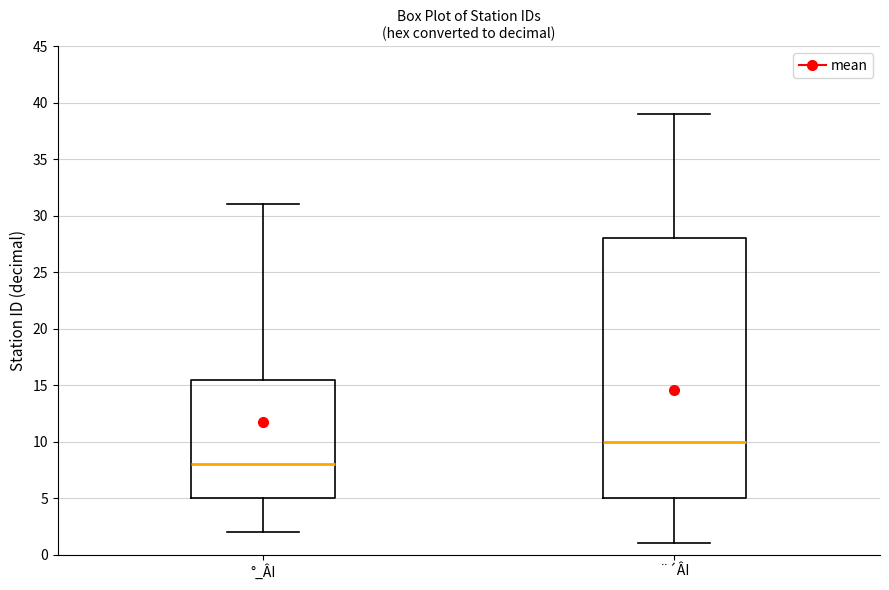

Which box is the tallest, from its lower edge to its upper edge?

¨´ÂI